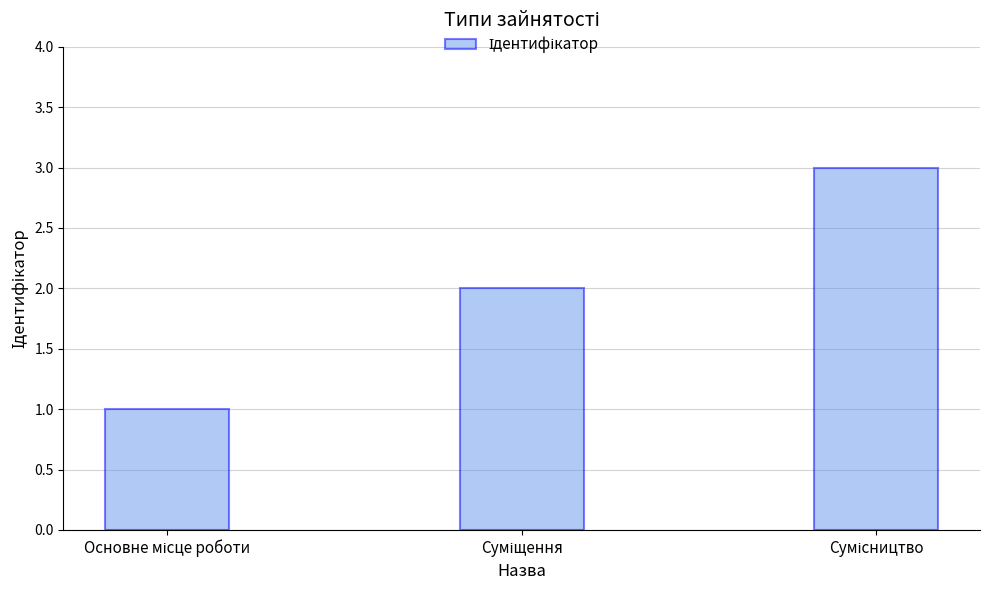

Reading left to right, transcribe all the data shown in this chart.

1	2	3